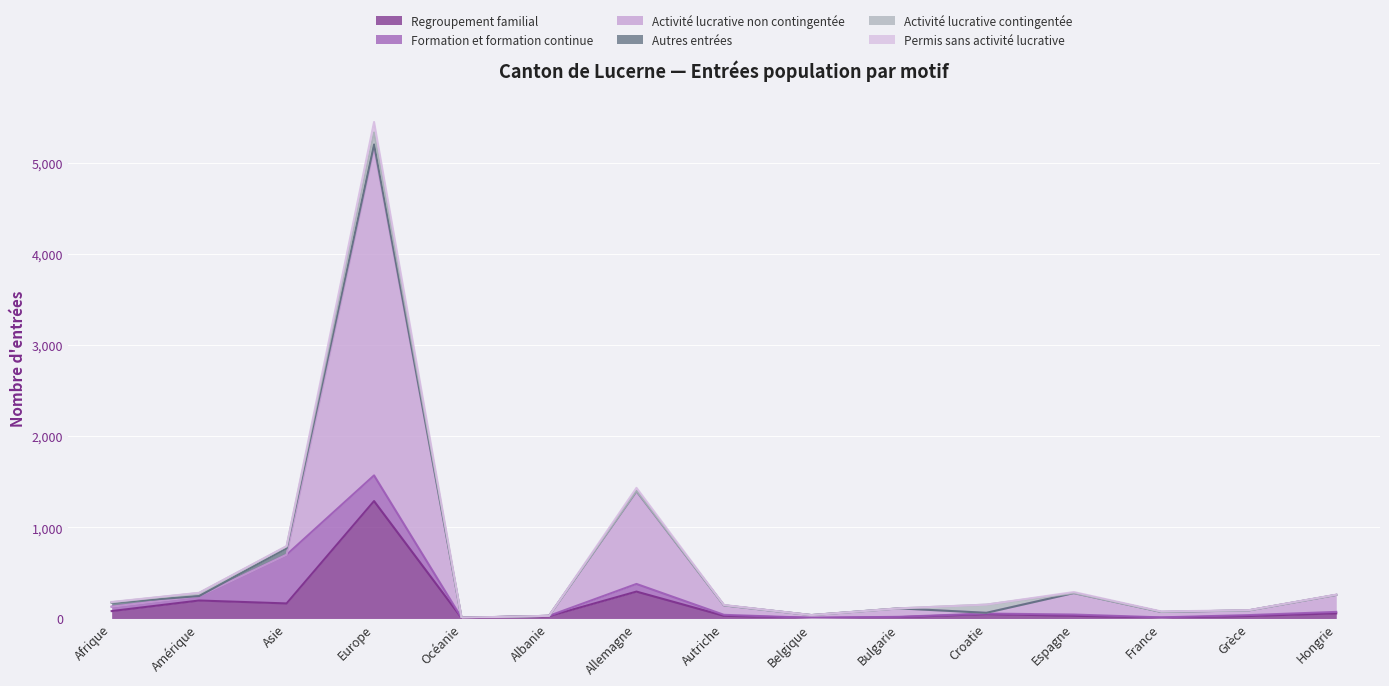

What is the highest value of the Activité lucrative non contingentée series?

5164